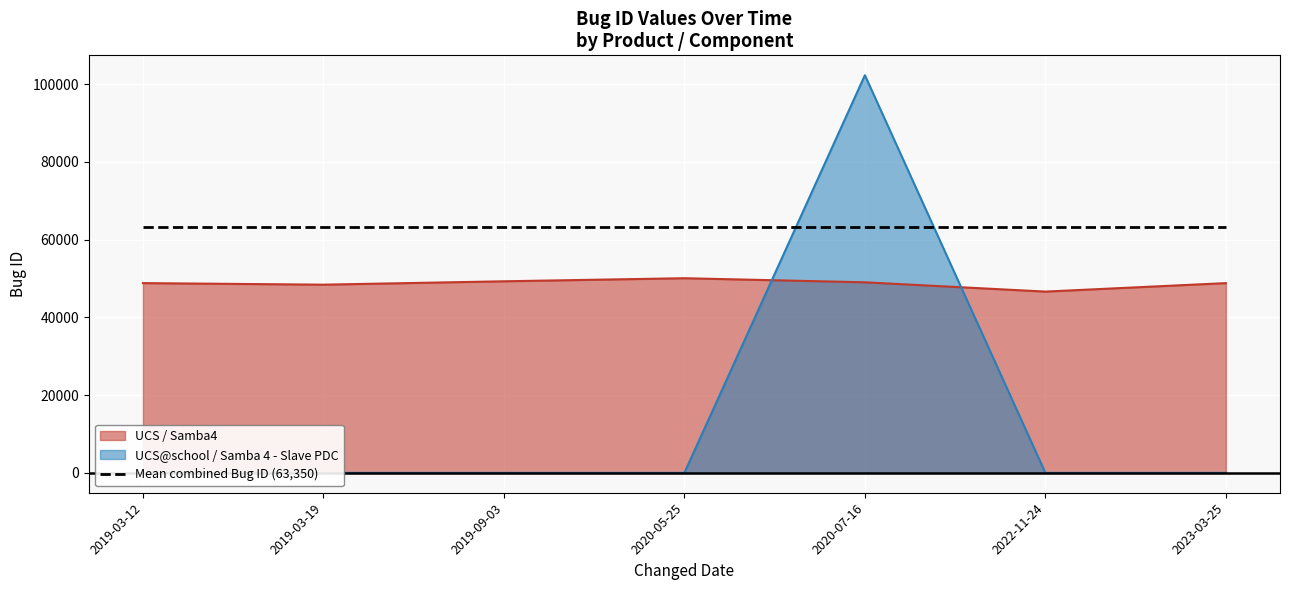

At which category does UCS@school / Samba 4 - Slave PDC reach its first local peak?

2020-07-16